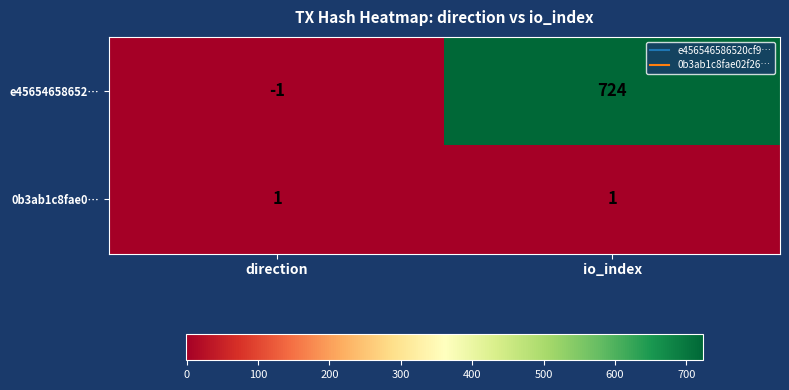

Which series has the largest total across all categories?

e45654658652…